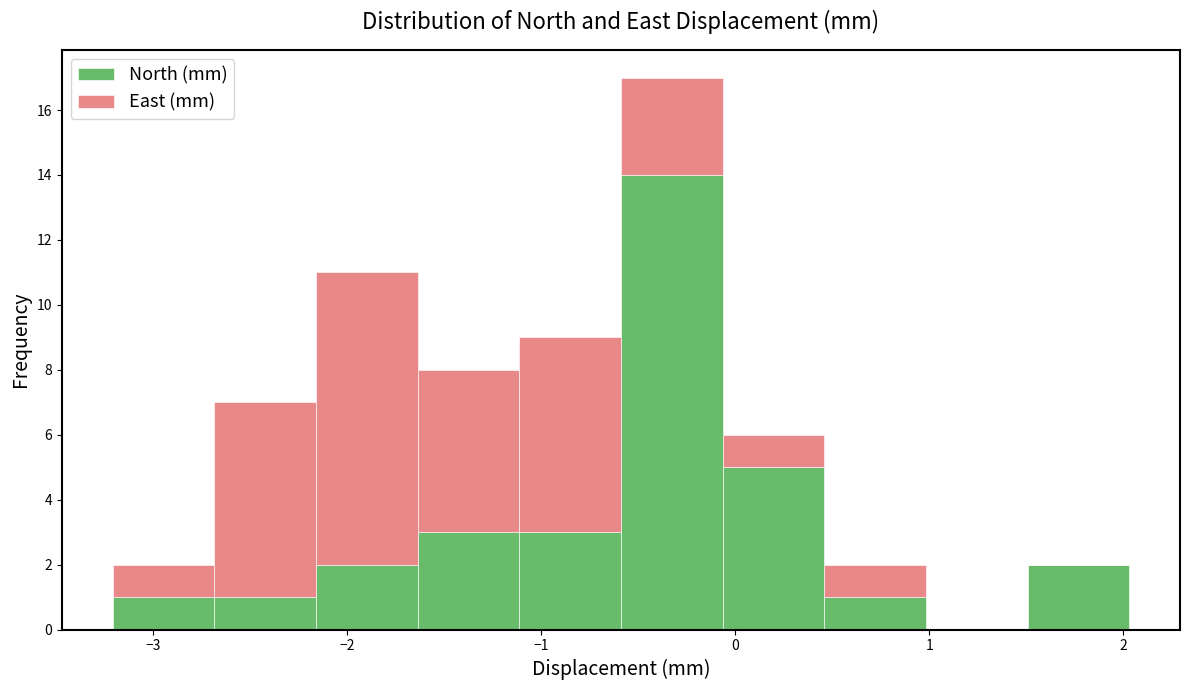

Which range on the x-axis has the tallest stacked bar (by total height)?

-0.6 to -0.1